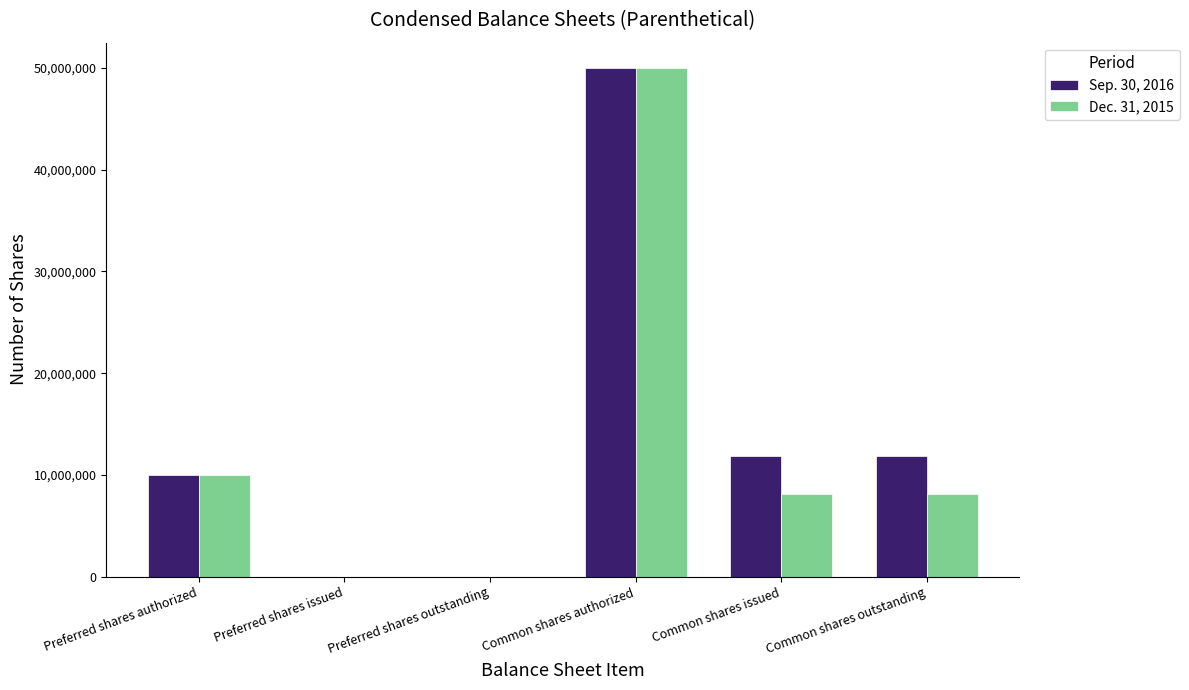

What is the difference between the Sep. 30, 2016 values at Preferred shares authorized and Common shares outstanding?

1821408